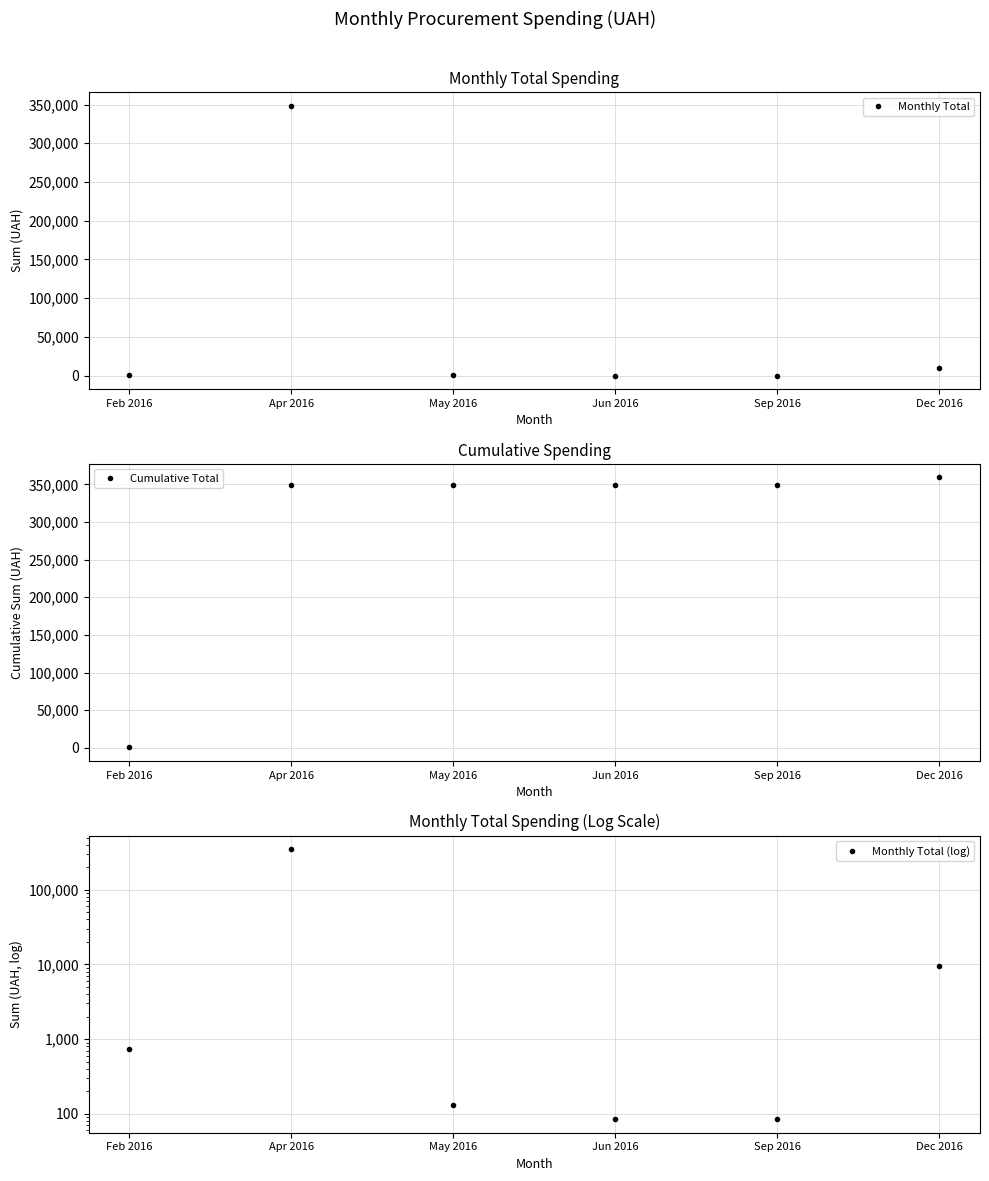

What is the label of the 6th point from the left?

Dec 2016